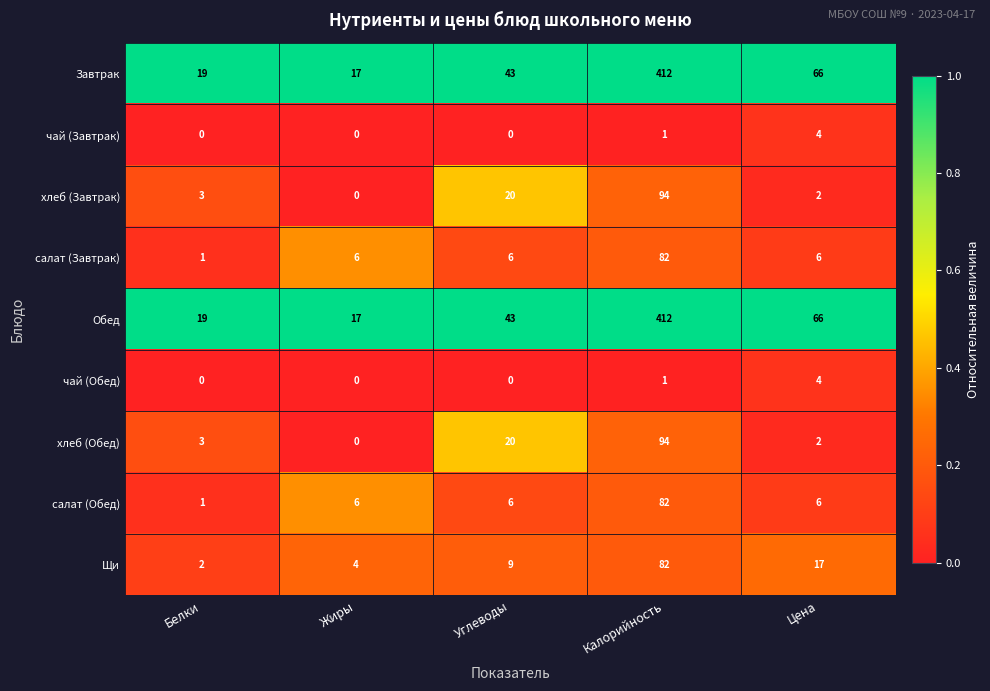

What is the spread (max minus min) of values at Углеводы?

43